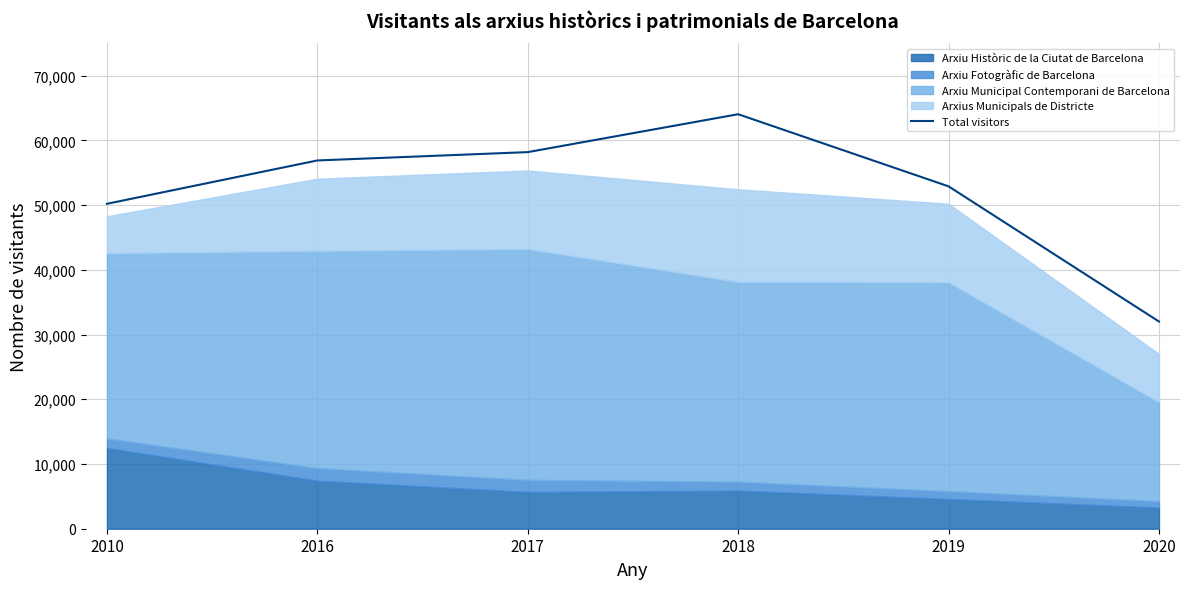

Where is the data nearest to the value 48034?

2010